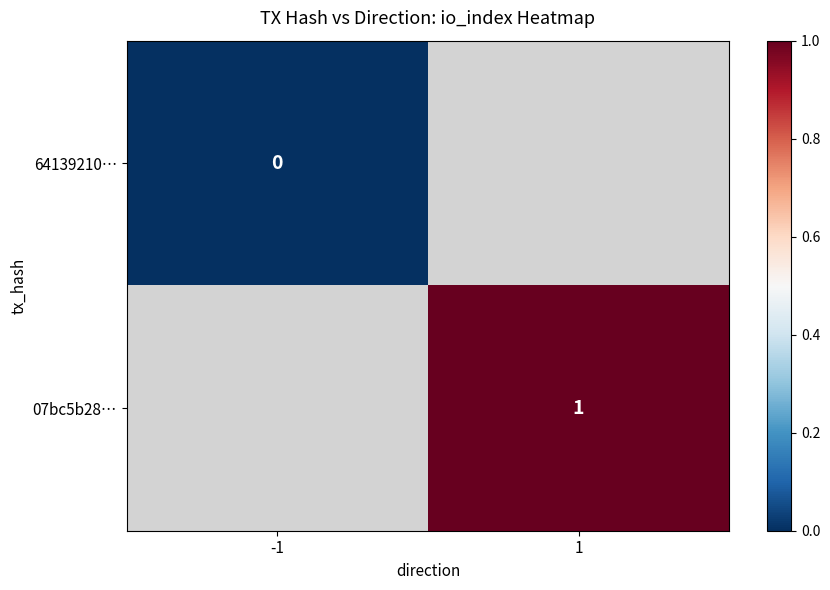

Is the value of 07bc5b28… at 1 greater than the value of 64139210… at -1?

Yes